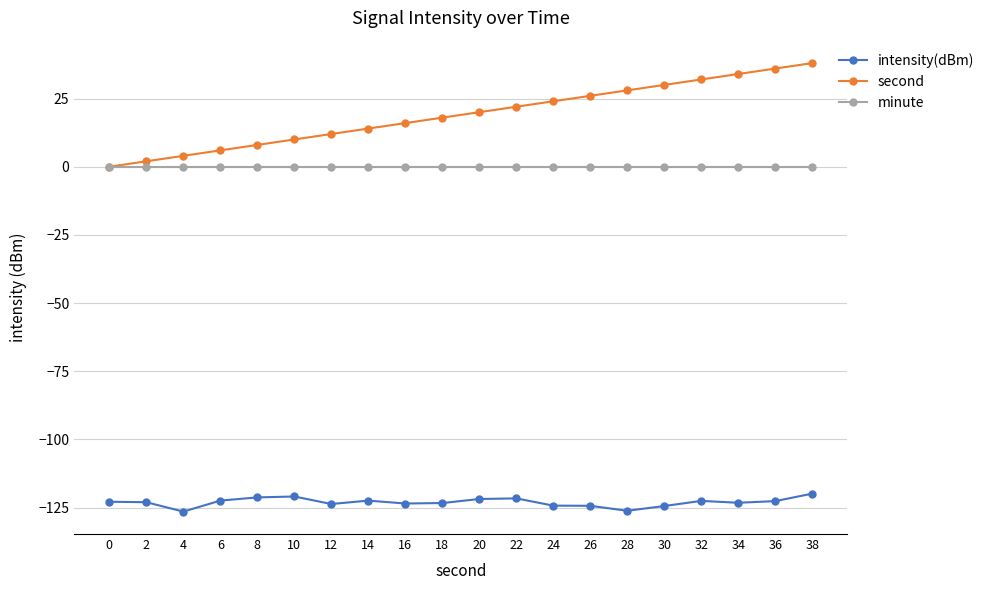

What is the value of the second point at the 2nd from the left?

2.0